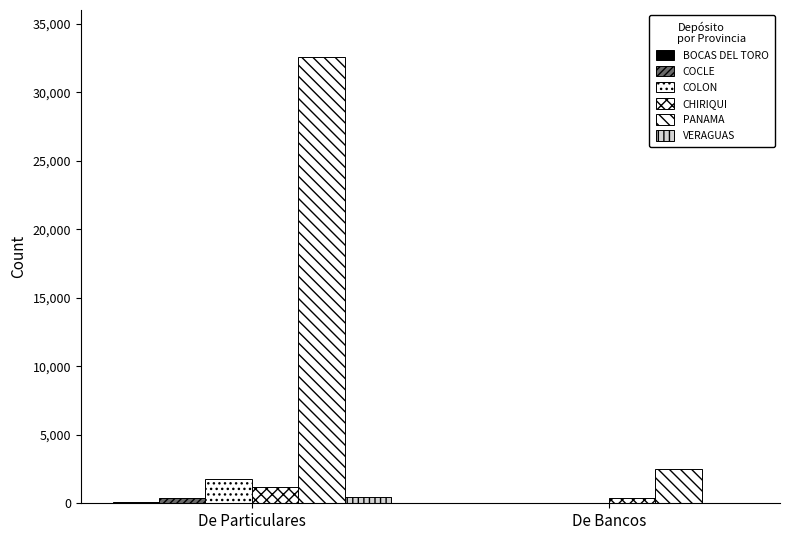

Count the number of data series in this chart.

6